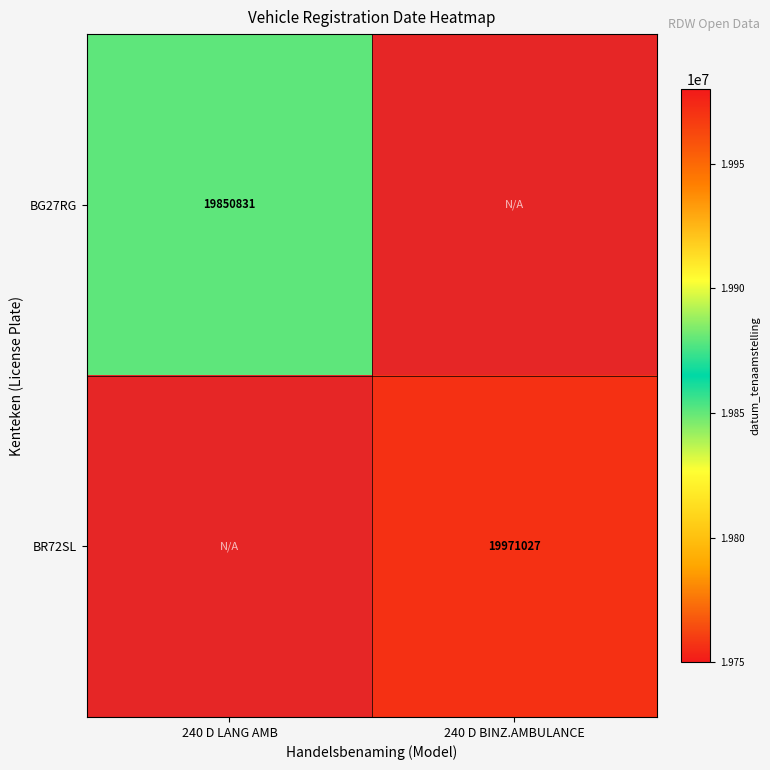

The BR72SL series shows 19971027 at 240 D BINZ.AMBULANCE. True or false?

True